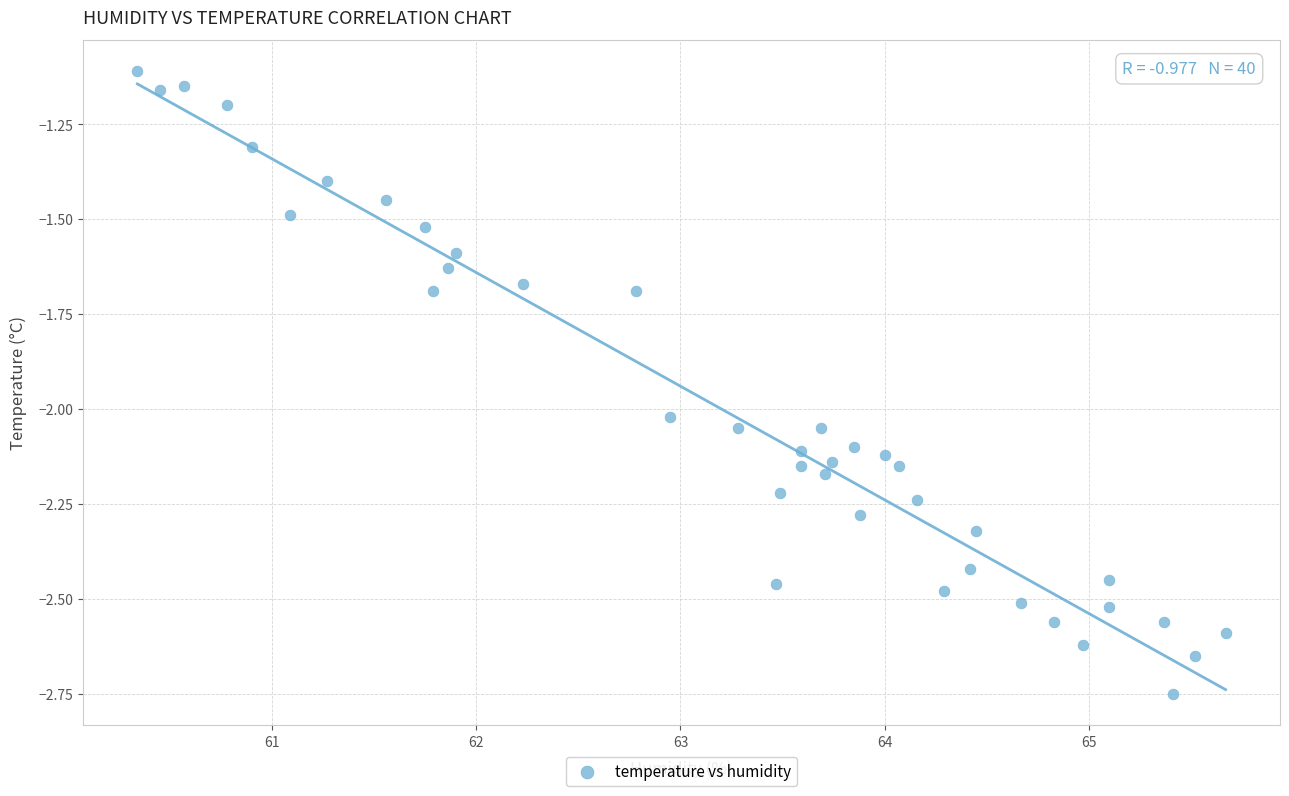

What is the range of X values (max minus min)?

5.3